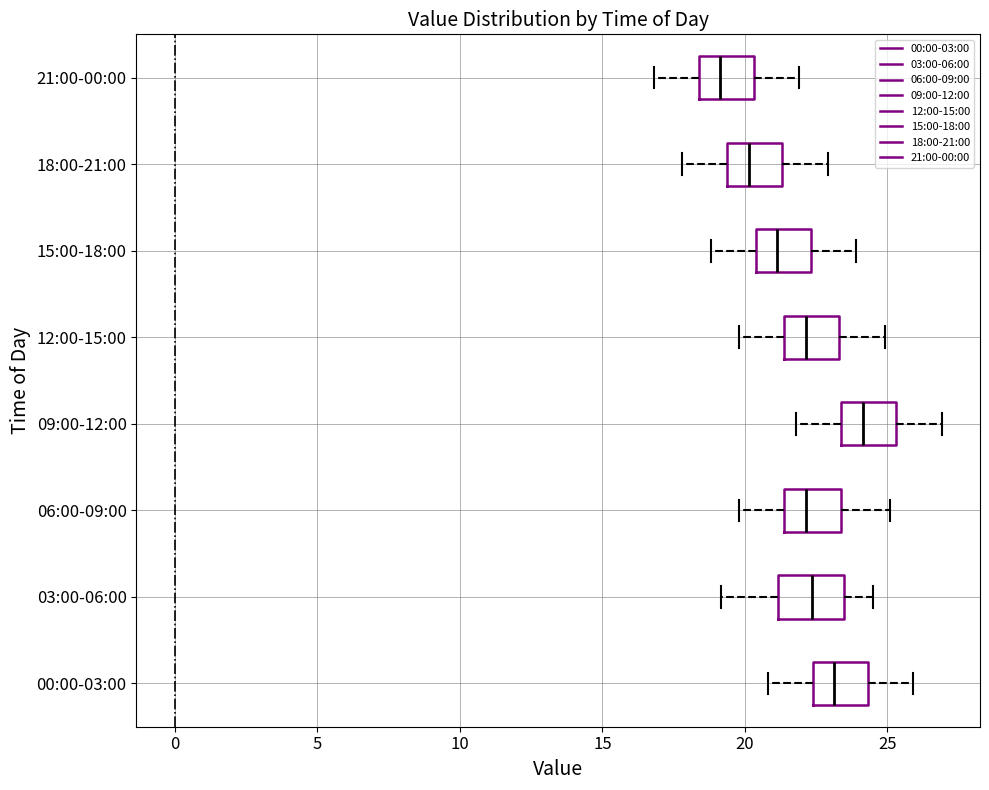

Reading bottom to top, transcribe this box plot: for each box, give where its median line is, the range the box spans, and where its two whiskers end, as read against the x-axis. The values are not printed on the chart, so give them approximately, as read against the axis.

00:00-03:00: median 23.0, box 22.5 to 24.5, whiskers 21.0 to 26.0
03:00-06:00: median 22.5, box 21.0 to 23.5, whiskers 19.0 to 24.5
06:00-09:00: median 22.0, box 21.5 to 23.5, whiskers 20.0 to 25.0
09:00-12:00: median 24.0, box 23.5 to 25.5, whiskers 22.0 to 27.0
12:00-15:00: median 22.0, box 21.5 to 23.5, whiskers 20.0 to 25.0
15:00-18:00: median 21.0, box 20.5 to 22.5, whiskers 19.0 to 24.0
18:00-21:00: median 20.0, box 19.5 to 21.5, whiskers 18.0 to 23.0
21:00-00:00: median 19.0, box 18.5 to 20.5, whiskers 17.0 to 22.0